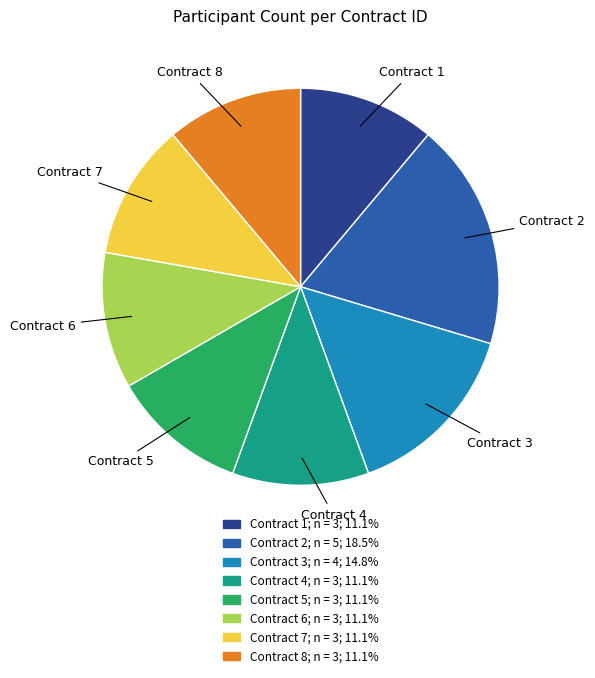

Does any single category account for the majority?

No